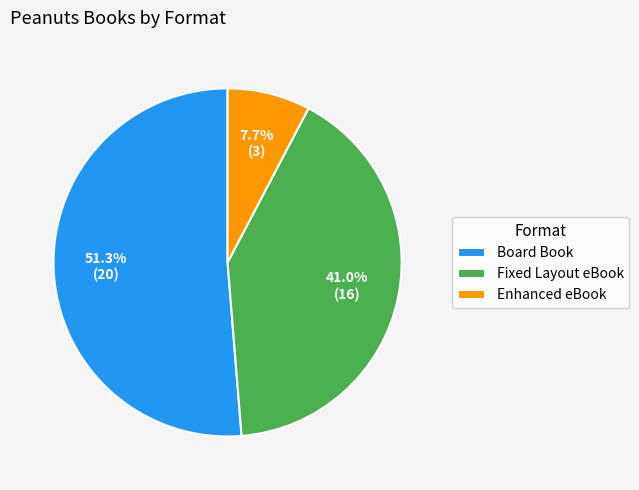

Is it true that Fixed Layout eBook is 48% of the pie?

False